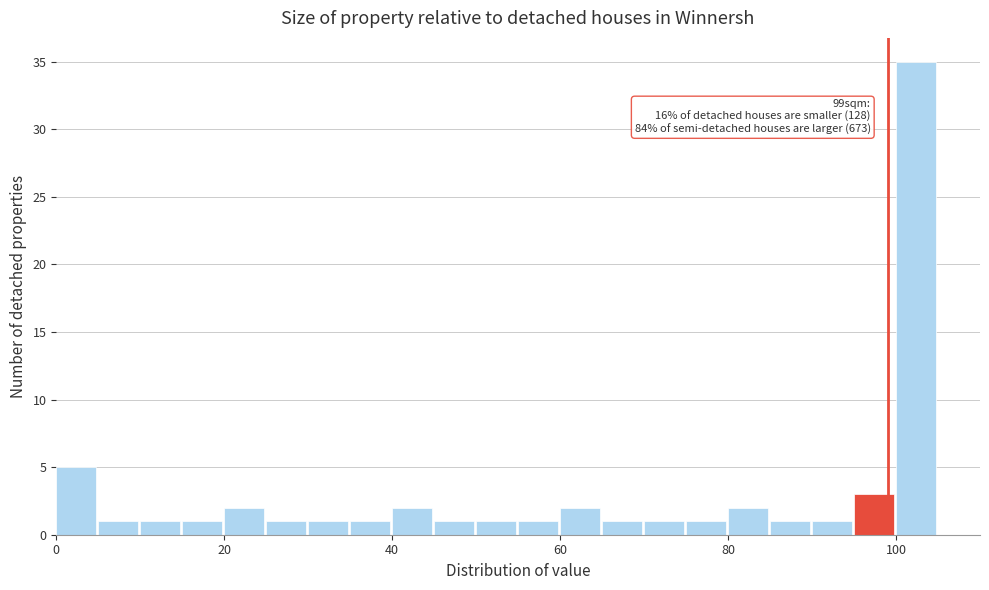

Around what value on the x-axis is the tallest bar? Give the approximate position of its centre, as read against the axis.

102